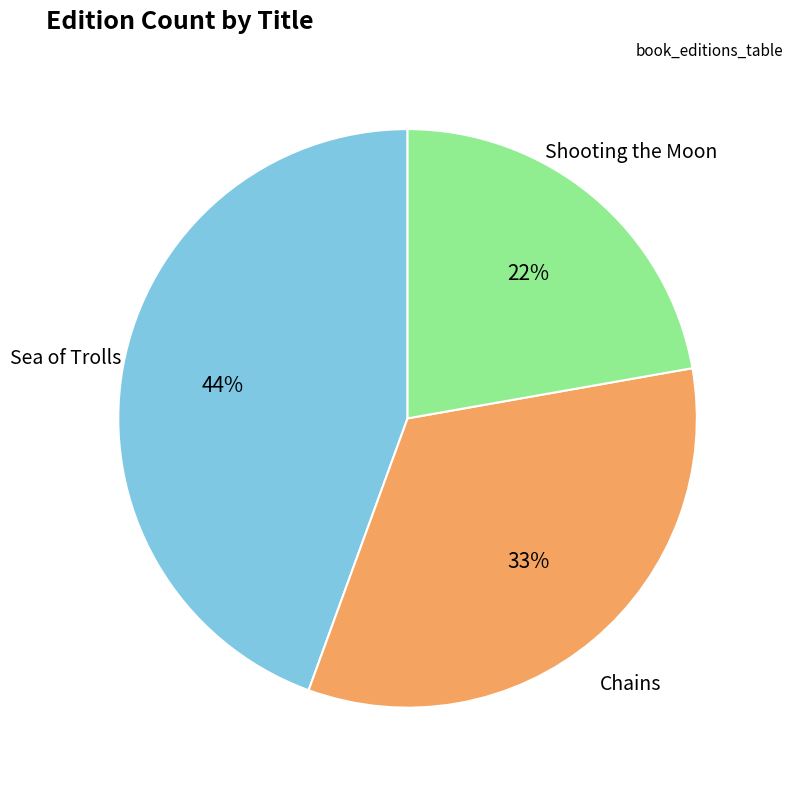

To the nearest percent, what is the average slice percentage?

33%